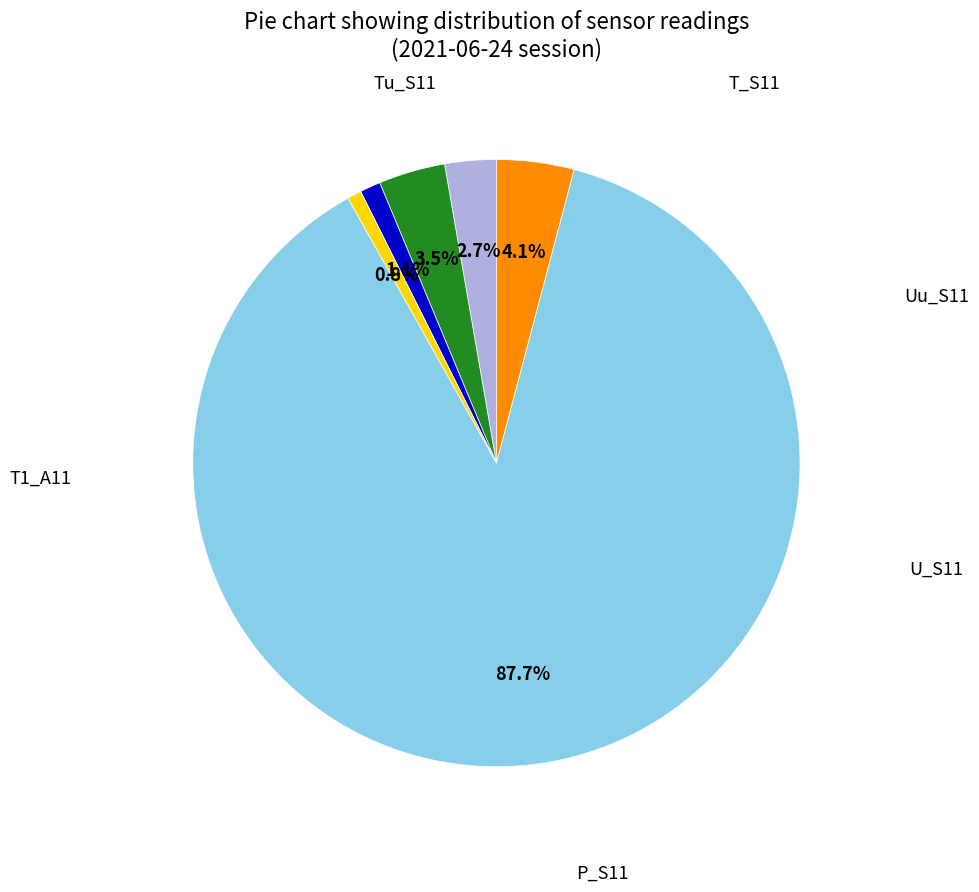

Is there a majority slice in this chart?

Yes